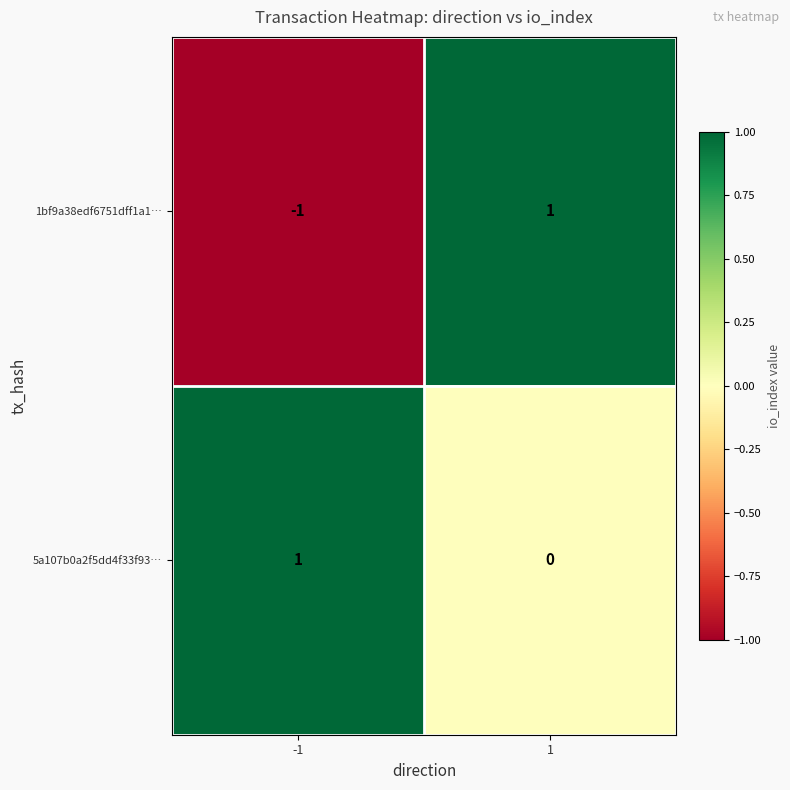

Is the value of 1bf9a38edf6751dff1a1… at -1 greater than the value of 5a107b0a2f5dd4f33f93… at -1?

No